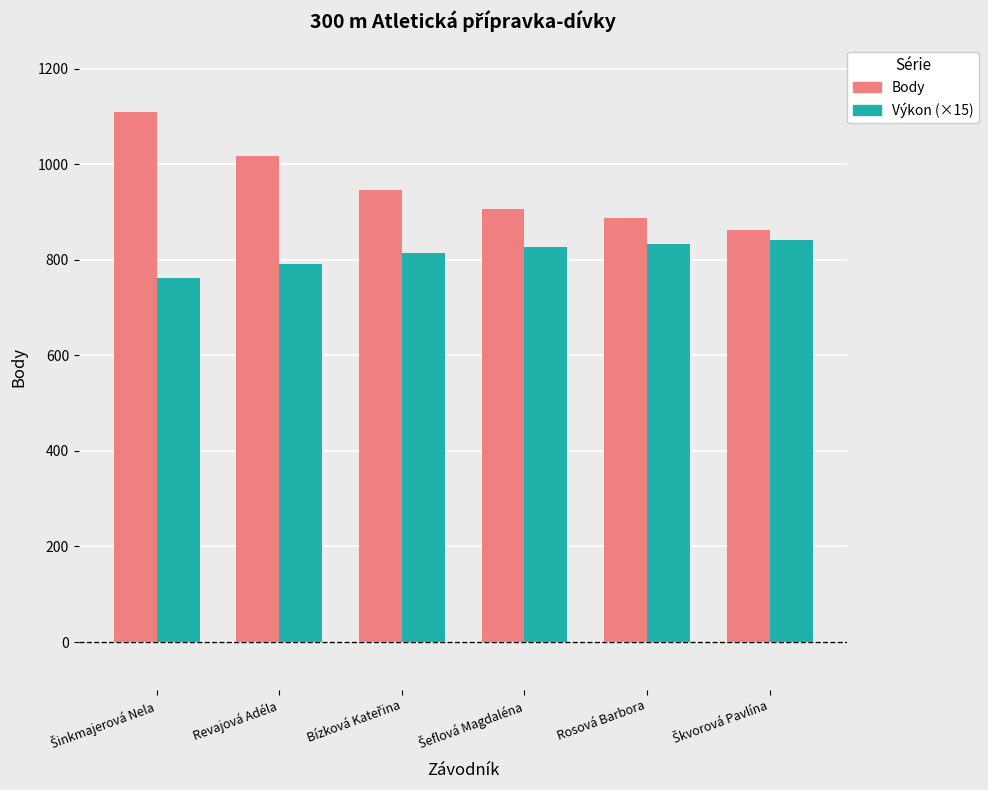

What is the smallest value displayed?

762.2